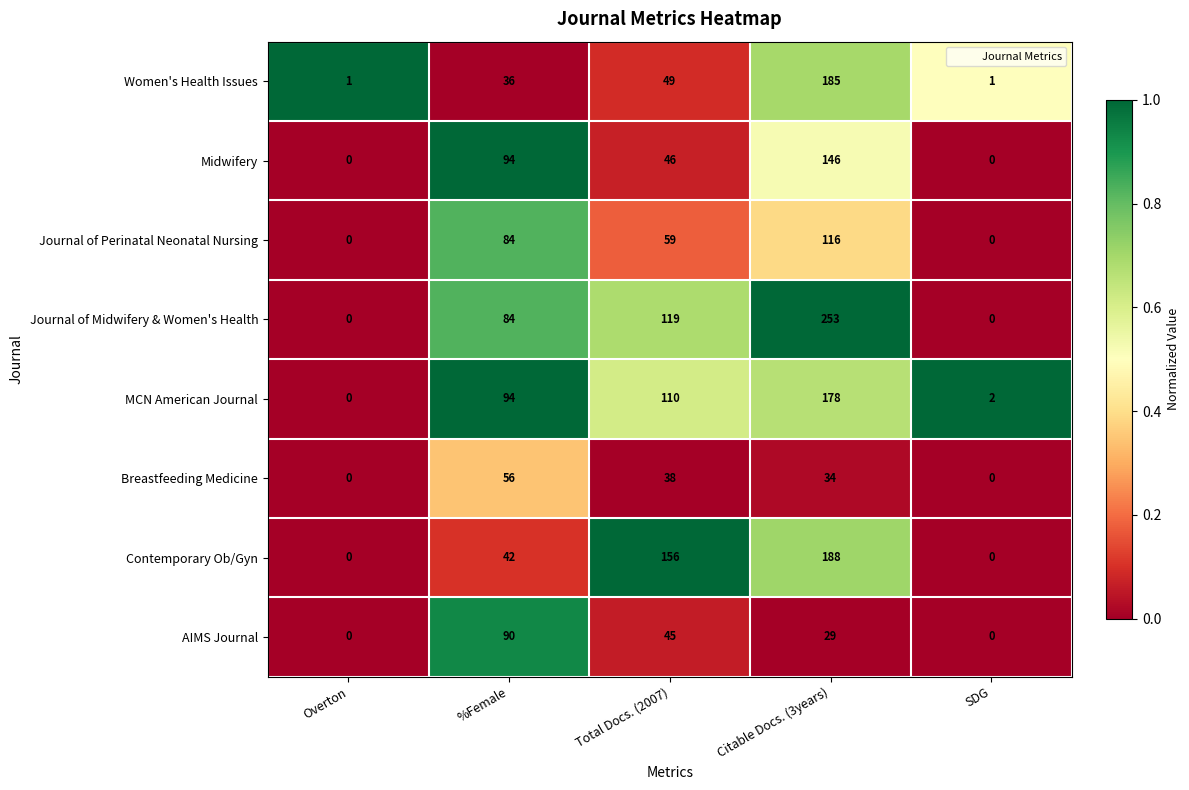

List the series in order of their peak value, highest first.

Journal of Midwifery & Women's Health, Contemporary Ob/Gyn, Women's Health Issues, MCN American Journal, Midwifery, Journal of Perinatal Neonatal Nursing, AIMS Journal, Breastfeeding Medicine